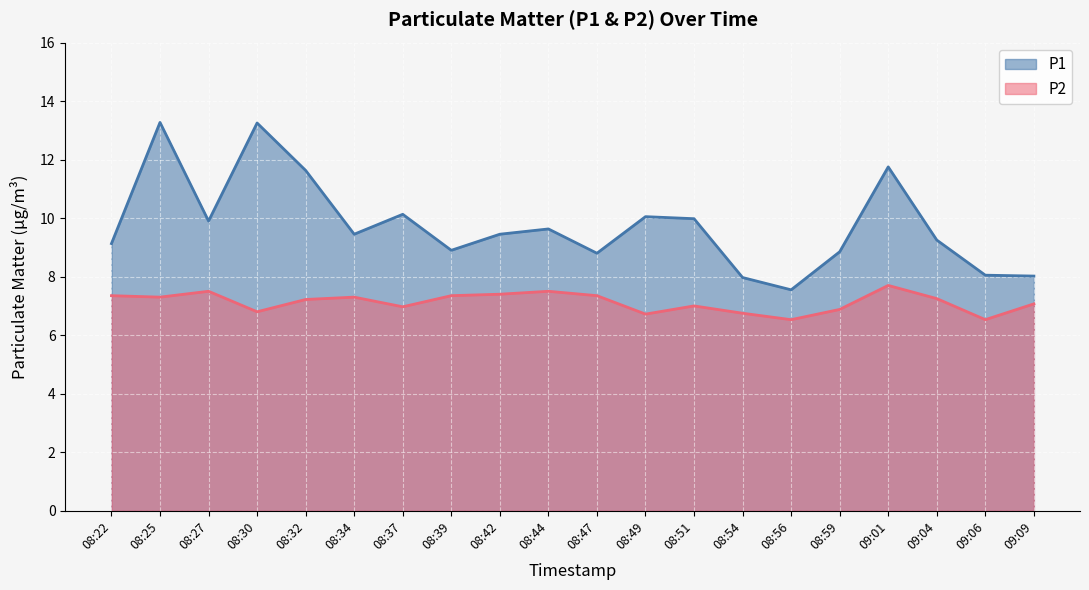

How many interior local peaks does the P1 series have?

6